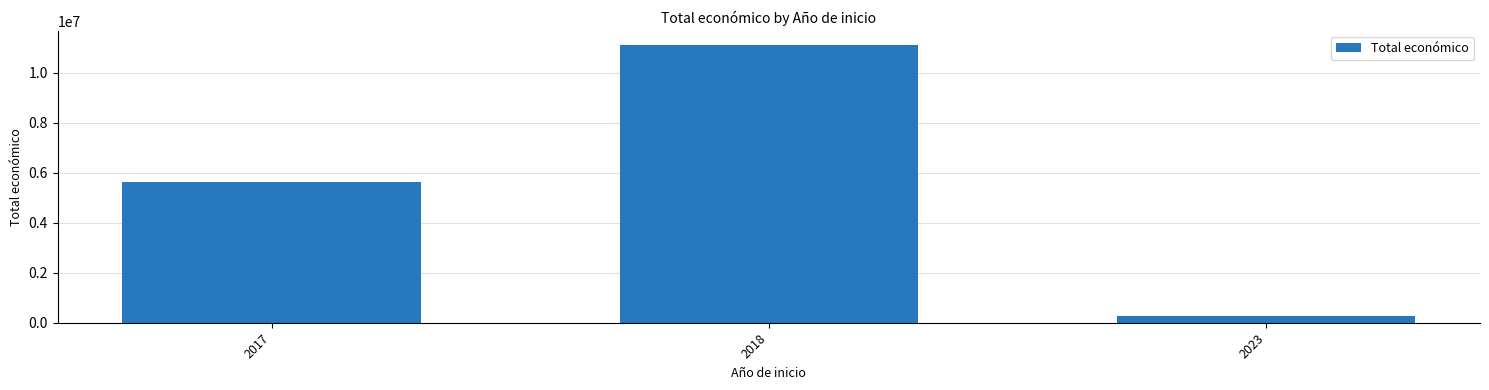

Reading left to right, what are all the values shown in this chart?

5614314	11114368	279355